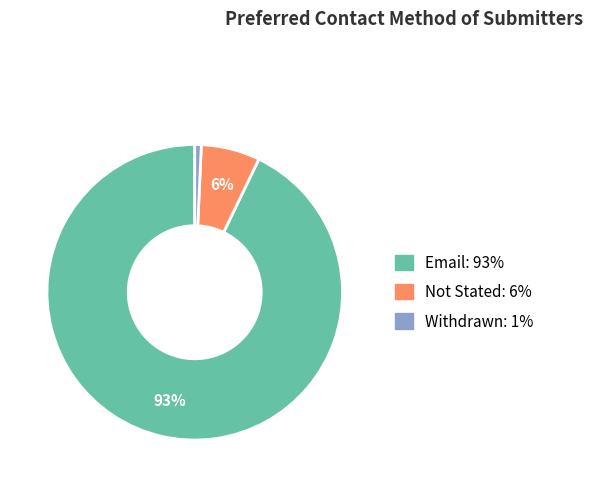

To the nearest percent, what is the difference between the largest and smallest slice percentages?

92%